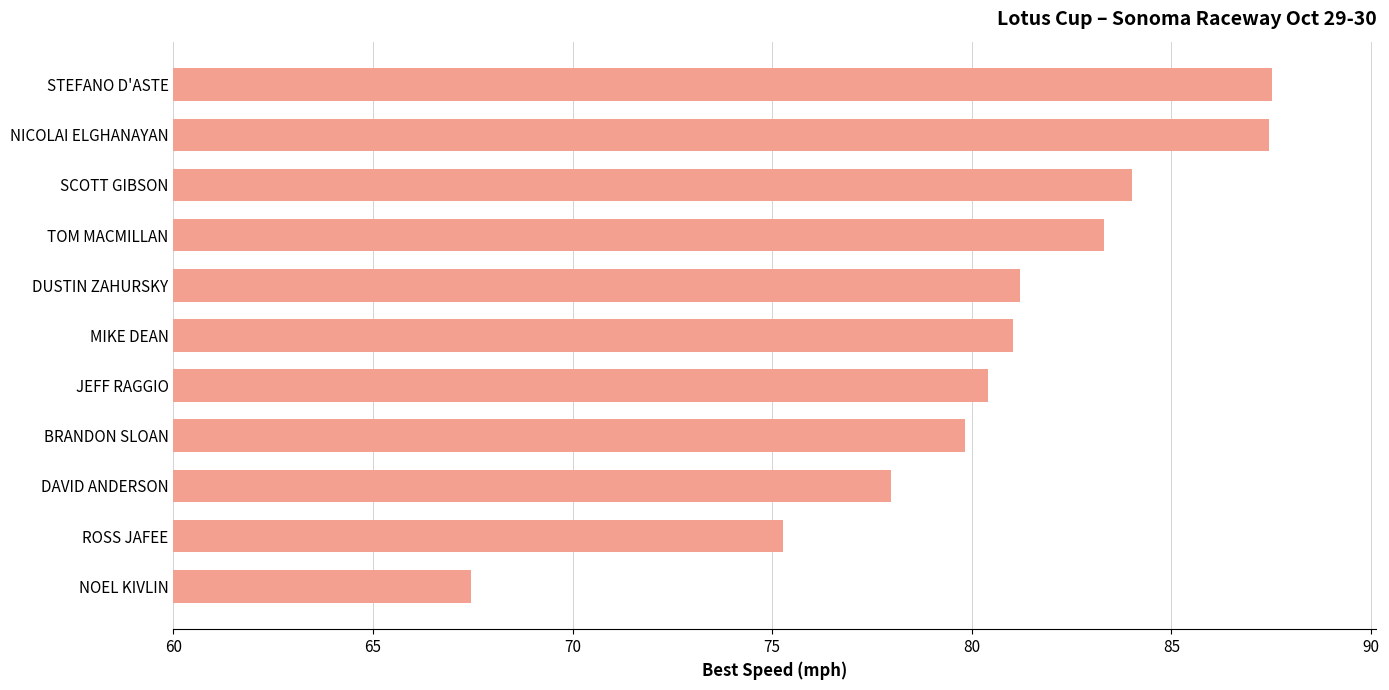

The chart shows a value of 81.0 at MIKE DEAN. True or false?

True